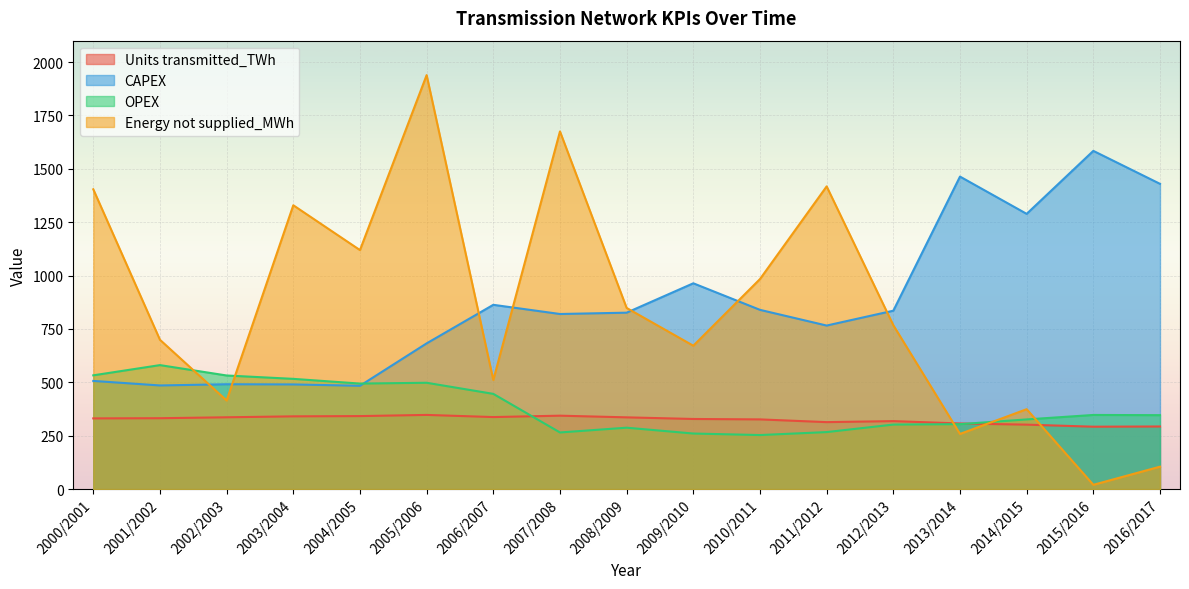

How many categories are shown in the chart?

17